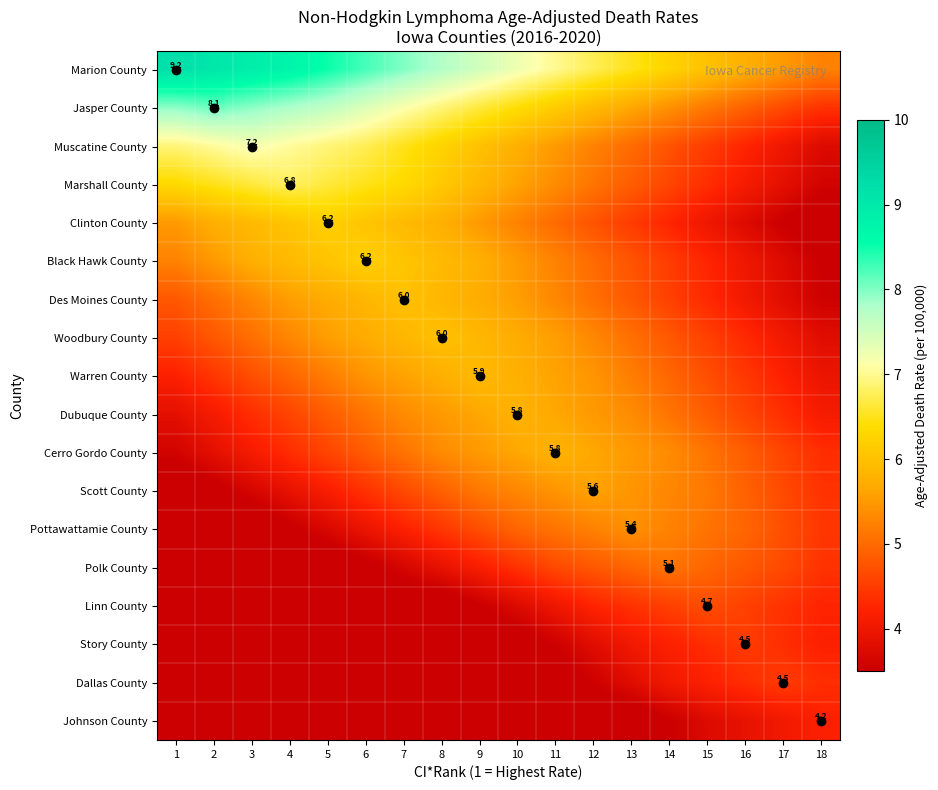

How many values in the Des Moines County series exceed 5?

11